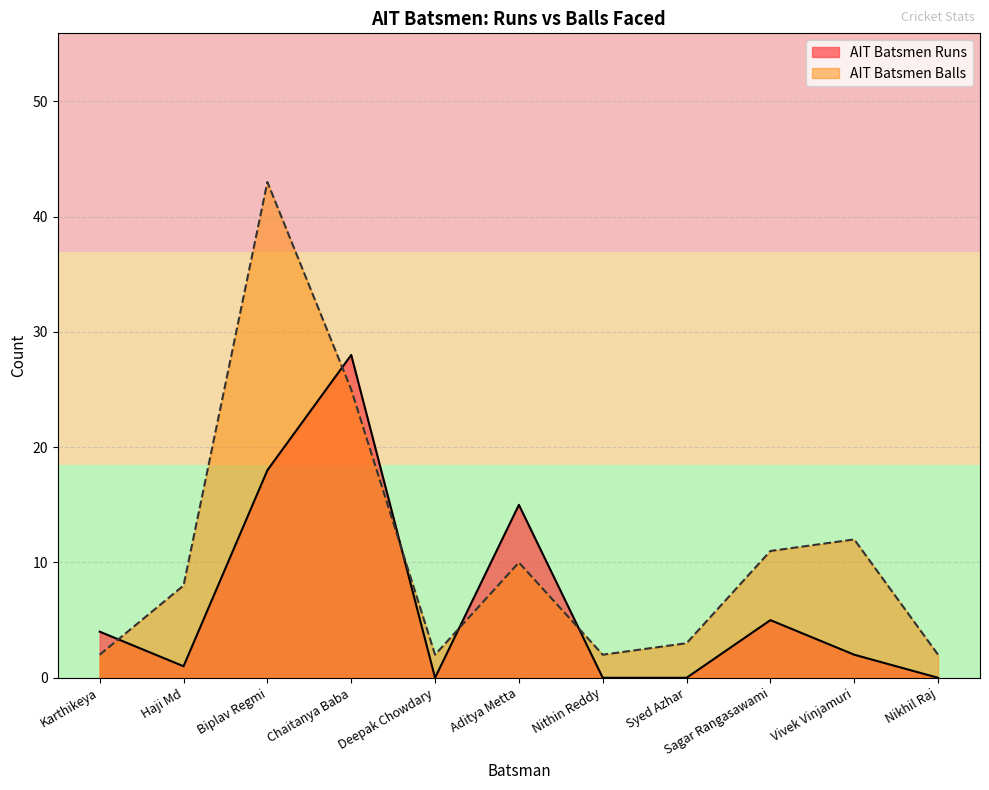

At which category does AIT Batsmen Balls reach its first local peak?

Biplav Regmi